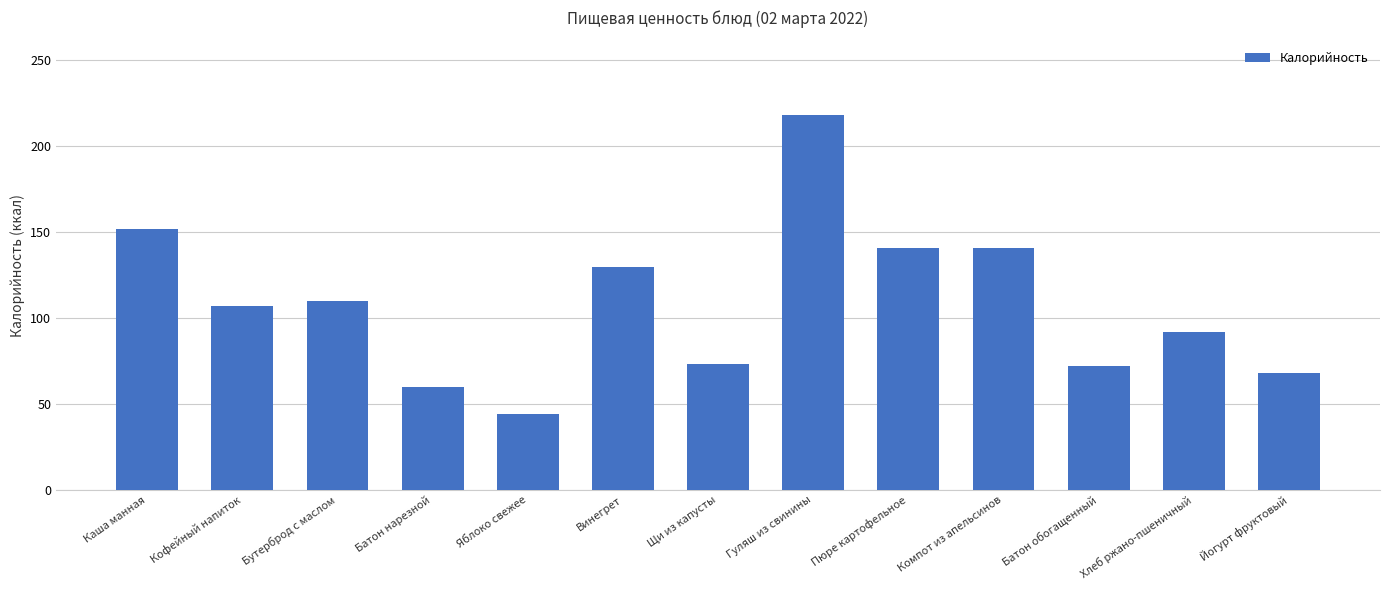

Count the number of categories in the chart.

13